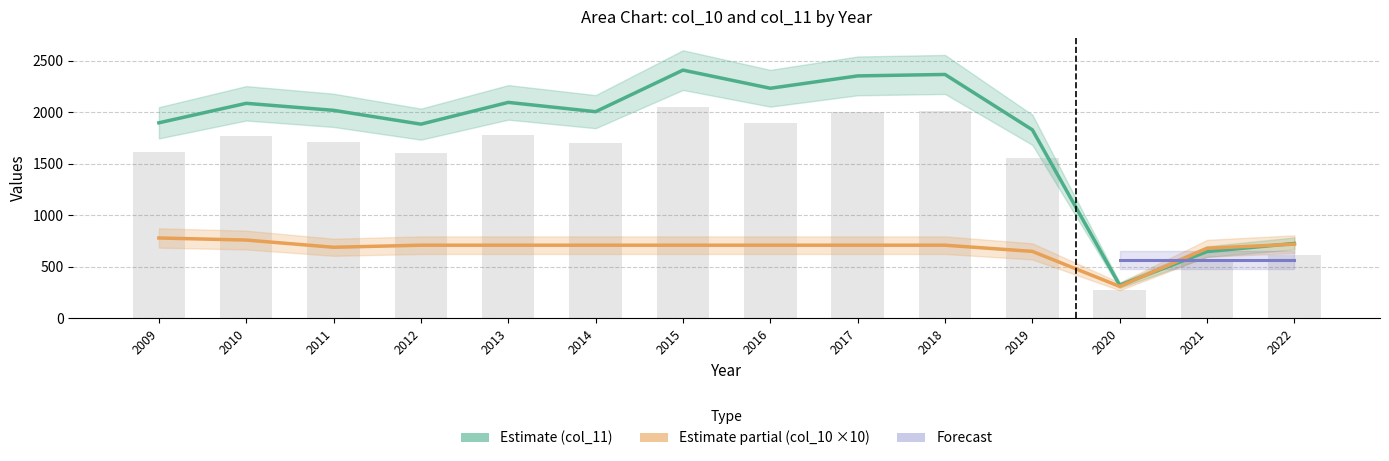

At which label is col_10 (o_çk À{ñ) closest to 545?

2019